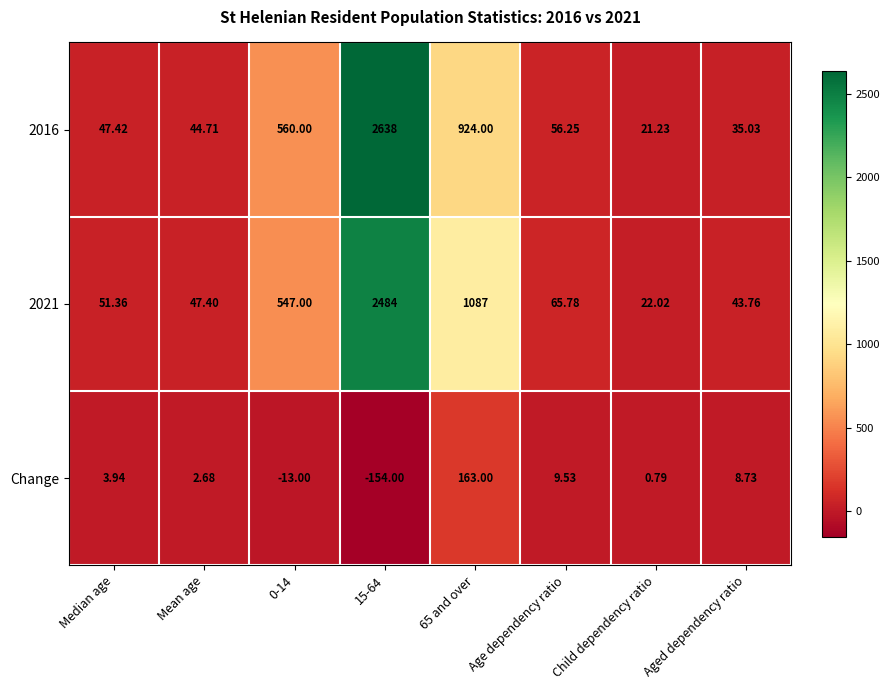

How many data points in 2021 are above 65?

4